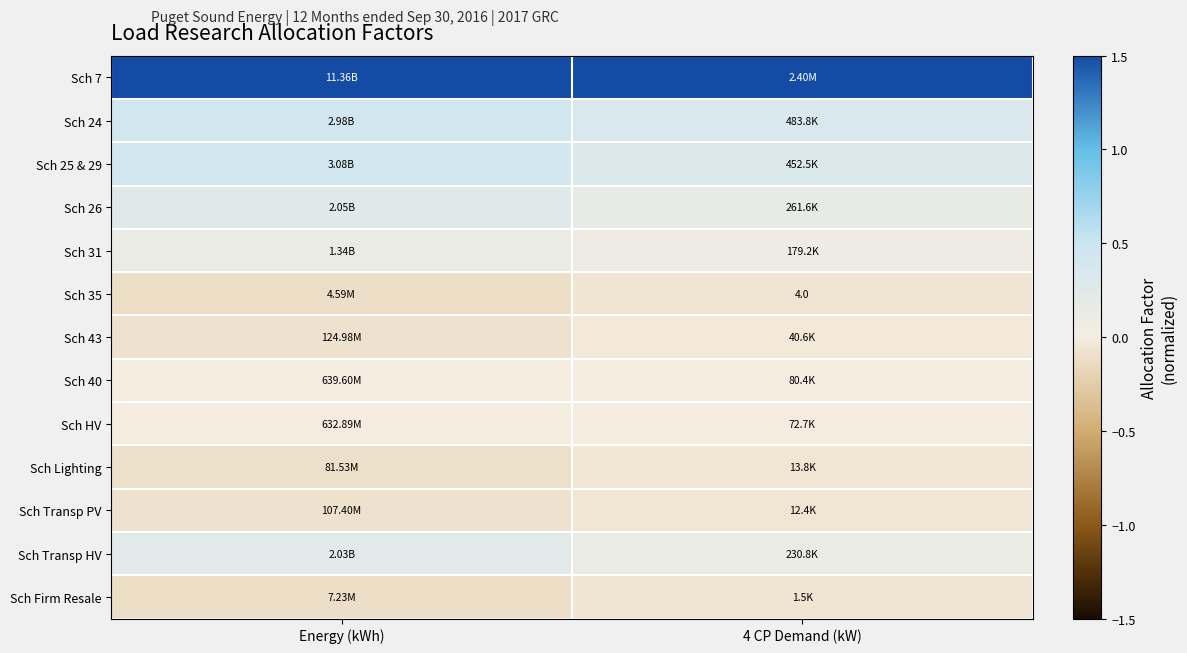

At how many categories does at least one series exceed 0?

2